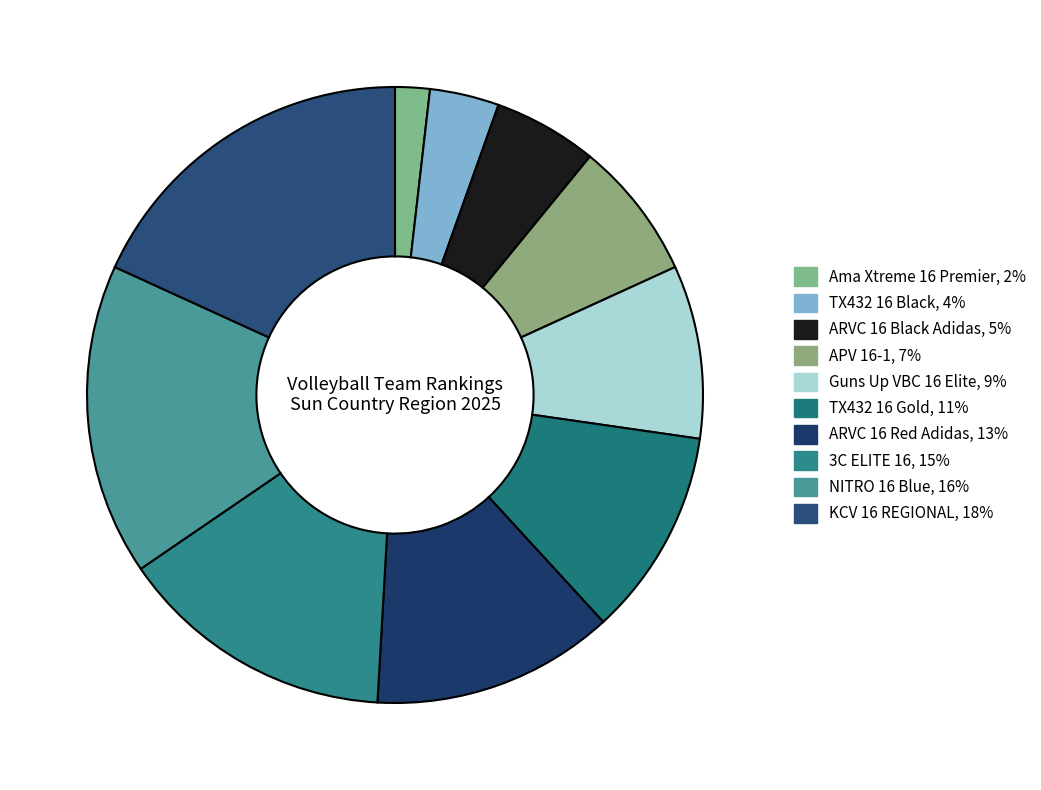

Which category has the biggest portion of the pie?

KCV 16 REGIONAL